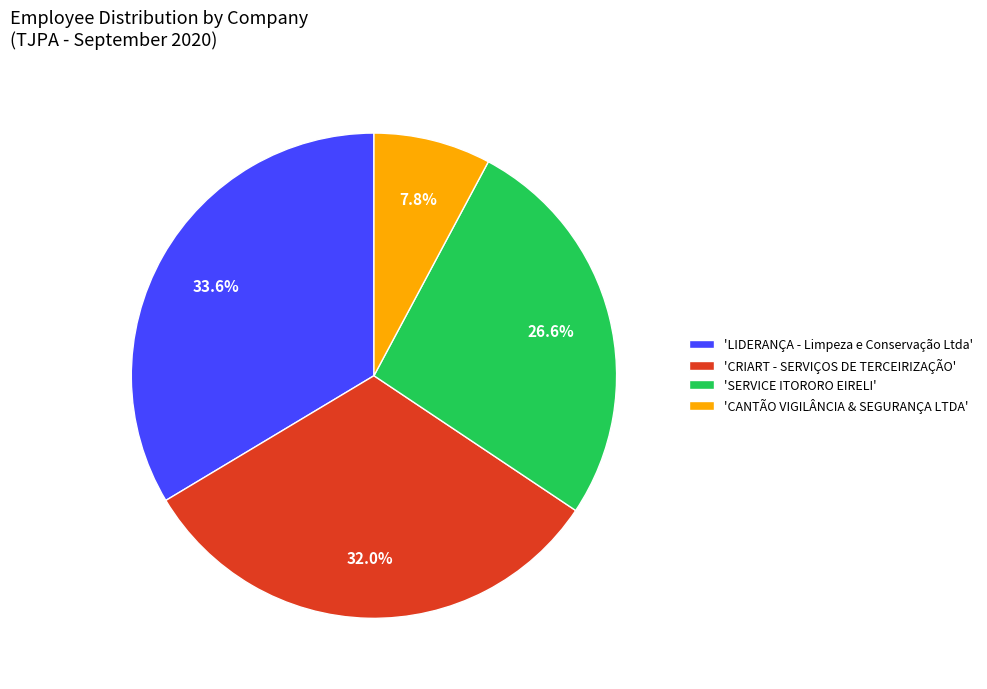

To the nearest percent, what is the average slice percentage?

25%